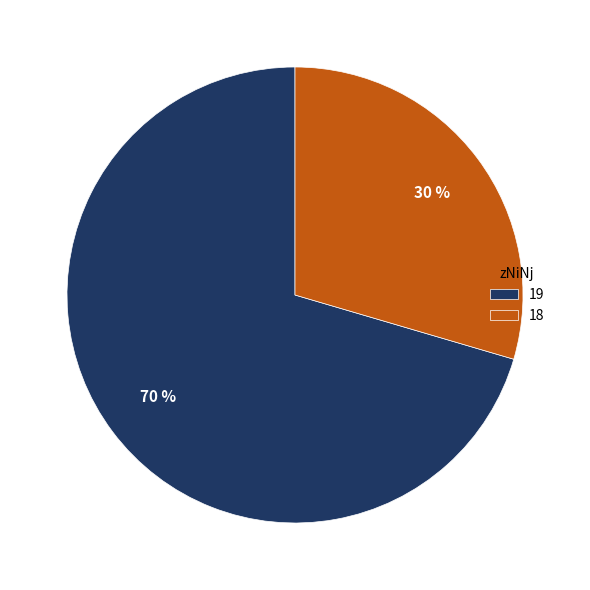

Which slice is the smallest?

18